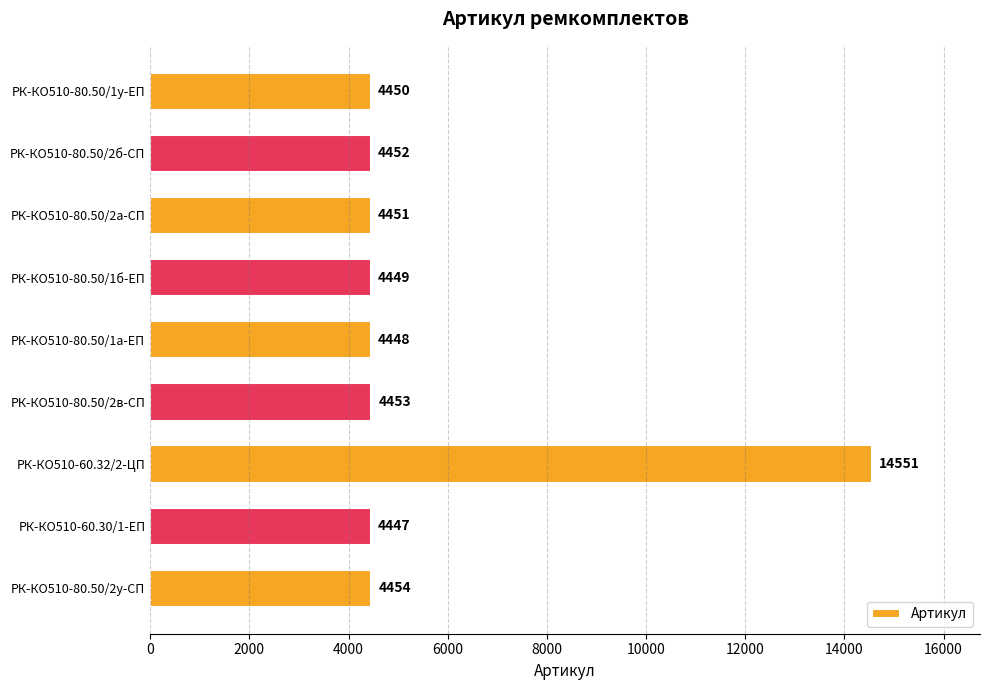

Rank the categories by value from lowest to highest.

РК-КО510-60.30/1-ЕП, РК-КО510-80.50/1а-ЕП, РК-КО510-80.50/1б-ЕП, РК-КО510-80.50/1у-ЕП, РК-КО510-80.50/2а-СП, РК-КО510-80.50/2б-СП, РК-КО510-80.50/2в-СП, РК-КО510-80.50/2у-СП, РК-КО510-60.32/2-ЦП